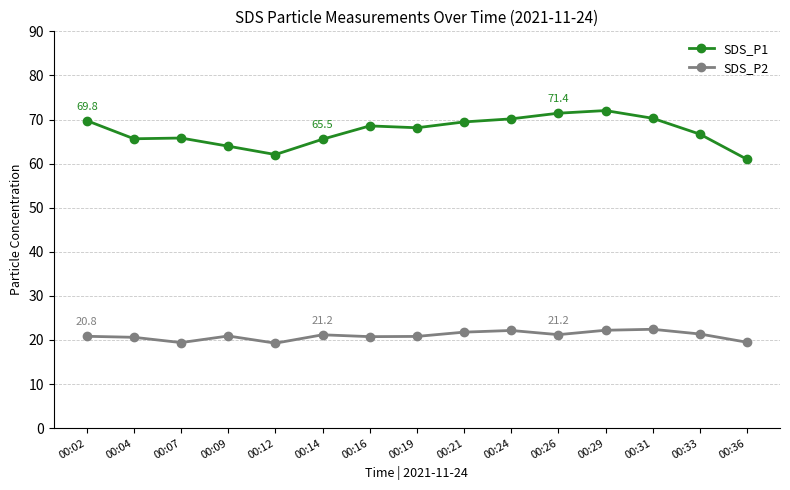

What is the highest value of the SDS_P2 series?

22.4